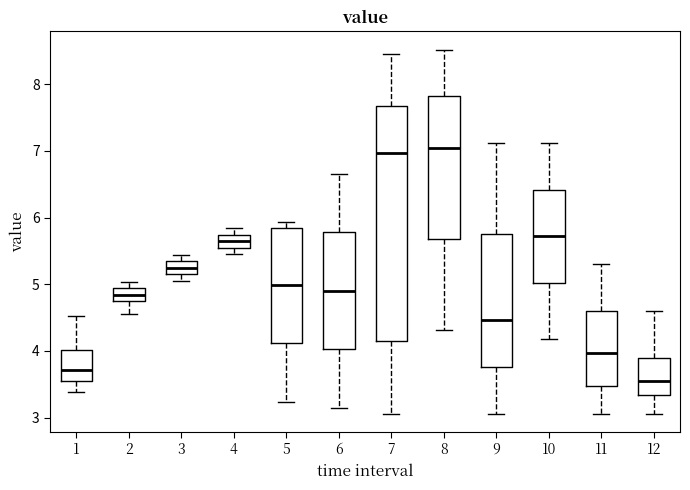

Reading left to right, transcribe this box plot: for each box, give where its median line is, the range the box spans, and where its two whiskers end, as read against the y-axis. The values are not printed on the chart, so give them approximately, as read against the axis.

1: median 3.7, box 3.6 to 4.0, whiskers 3.4 to 4.5
2: median 4.8, box 4.7 to 4.9, whiskers 4.6 to 5.0
3: median 5.2, box 5.1 to 5.3, whiskers 5.1 (below the box's lower edge) to 5.4
4: median 5.6, box 5.5 to 5.7, whiskers 5.5 (just below the box's lower edge) to 5.8
5: median 5.0, box 4.1 to 5.9, whiskers 3.2 to 5.9 (just above the box's upper edge)
6: median 4.9, box 4.0 to 5.8, whiskers 3.2 to 6.7
7: median 7.0, box 4.1 to 7.7, whiskers 3.1 to 8.5
8: median 7.1, box 5.7 to 7.8, whiskers 4.3 to 8.5
9: median 4.5, box 3.8 to 5.8, whiskers 3.1 to 7.1
10: median 5.7, box 5.0 to 6.4, whiskers 4.2 to 7.1
11: median 4.0, box 3.5 to 4.6, whiskers 3.1 to 5.3
12: median 3.6, box 3.3 to 3.9, whiskers 3.1 to 4.6